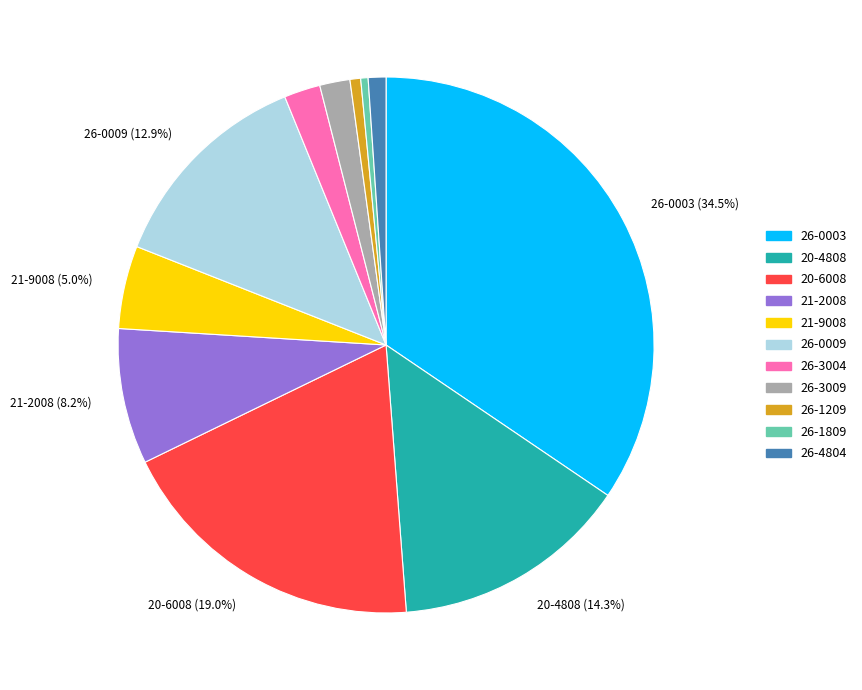

Which category has the biggest portion of the pie?

26-0003